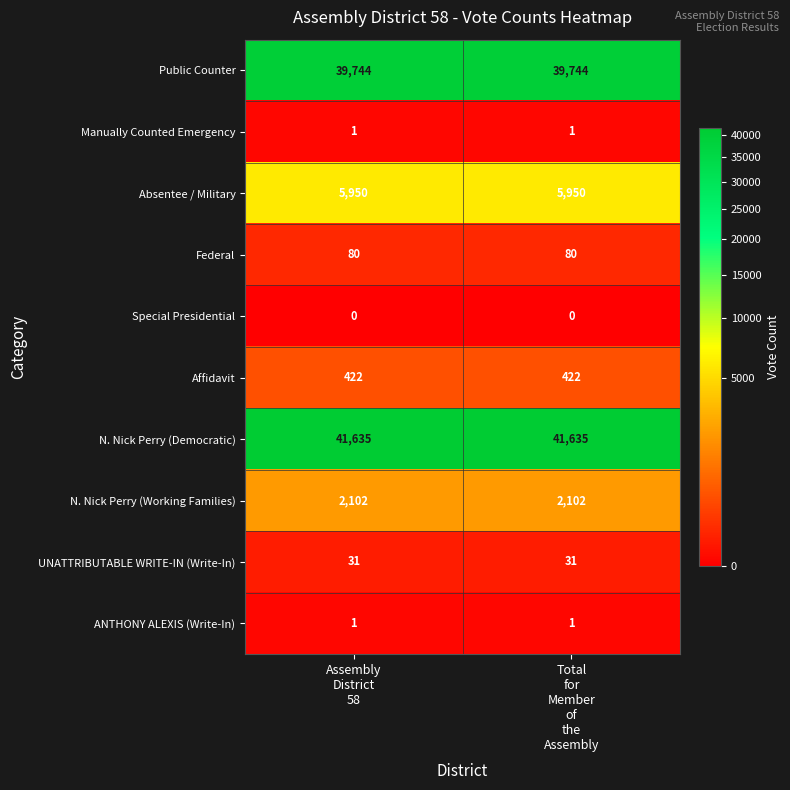

Which series has the largest total across all categories?

N. Nick Perry (Democratic)